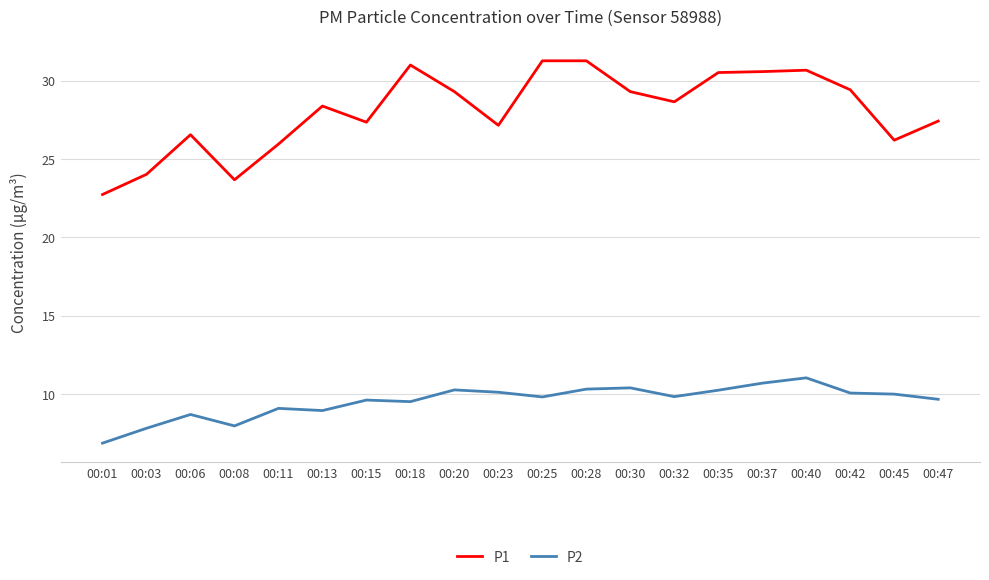

What is the total value across all series at 00:18?

40.5